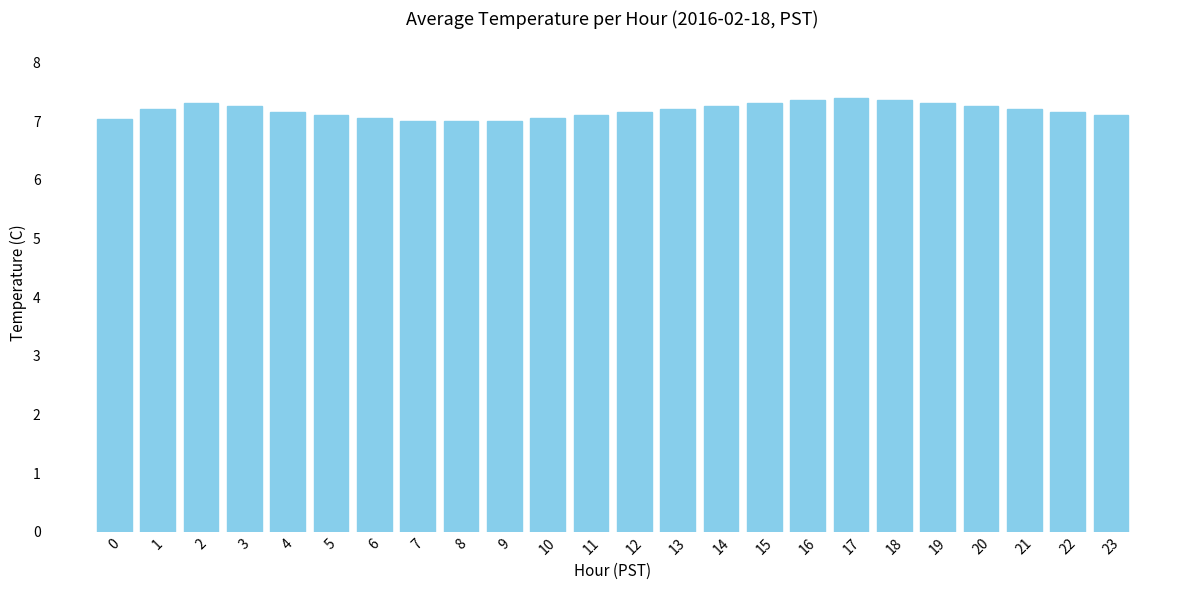

What is the minimum value shown in the chart?

7.0